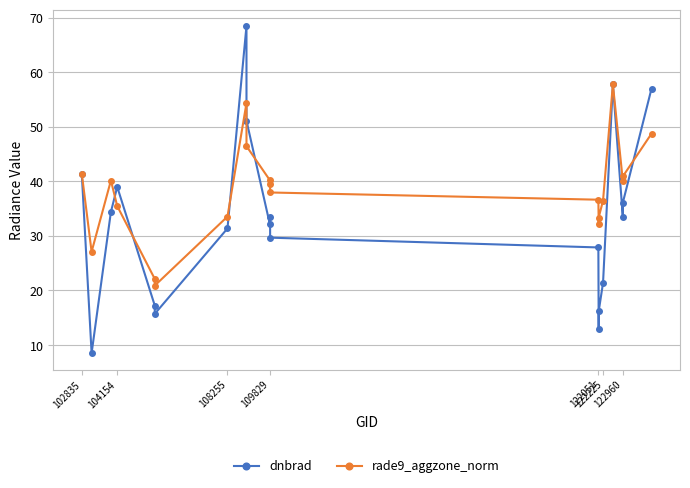

What is the value of the dnbrad point at the 12th from the left?

29.7